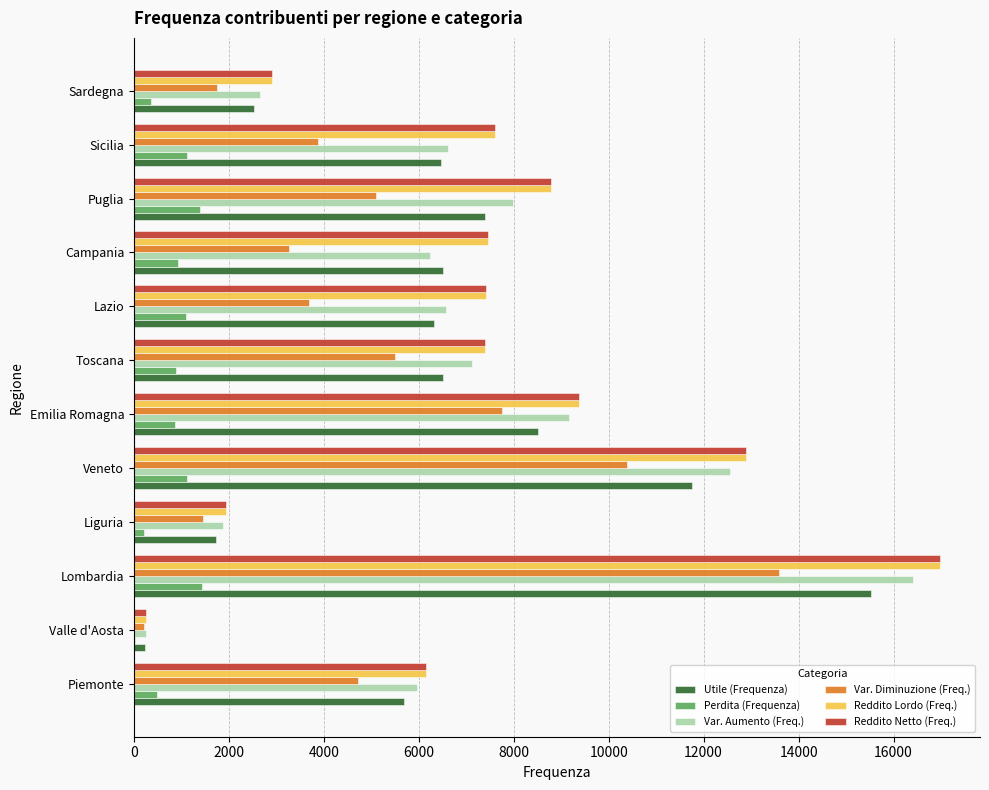

What is the total value across all series at Piemonte?

29171